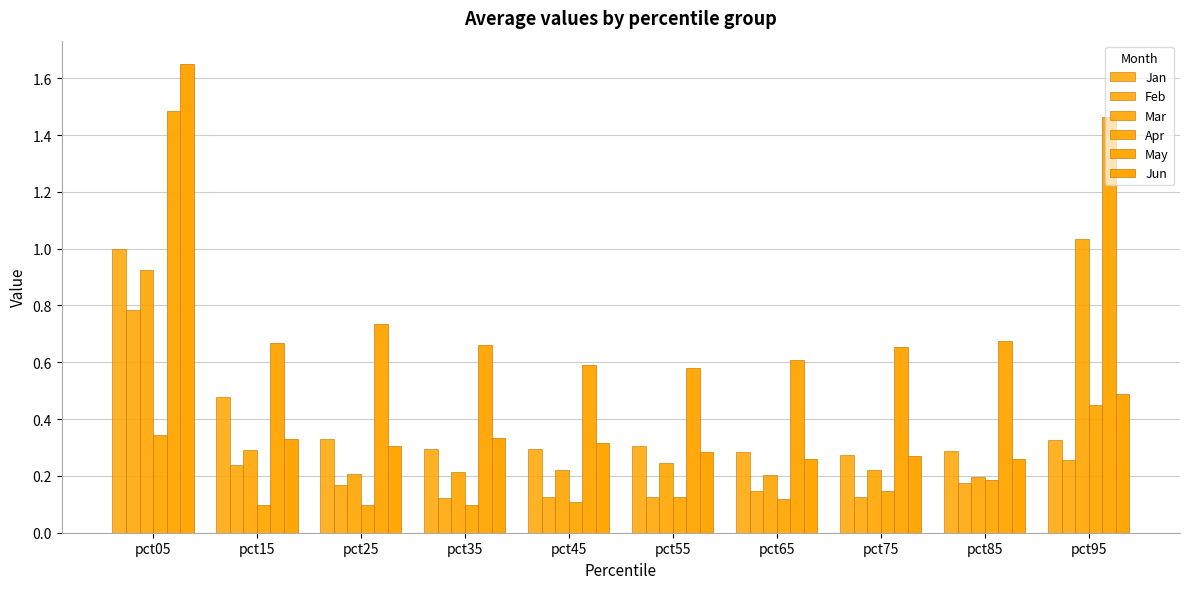

How many bars are there in total?

60